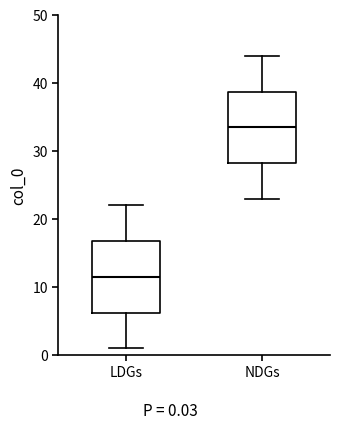

Reading left to right, read every box against the y-axis: the position of its median line, the range the box covers, and the ends of its whiskers. The values are not printed on the chart, so give them approximately, as read against the axis.

LDGs: median 12, box 6 to 17, whiskers 1 to 22
NDGs: median 34, box 28 to 39, whiskers 23 to 44